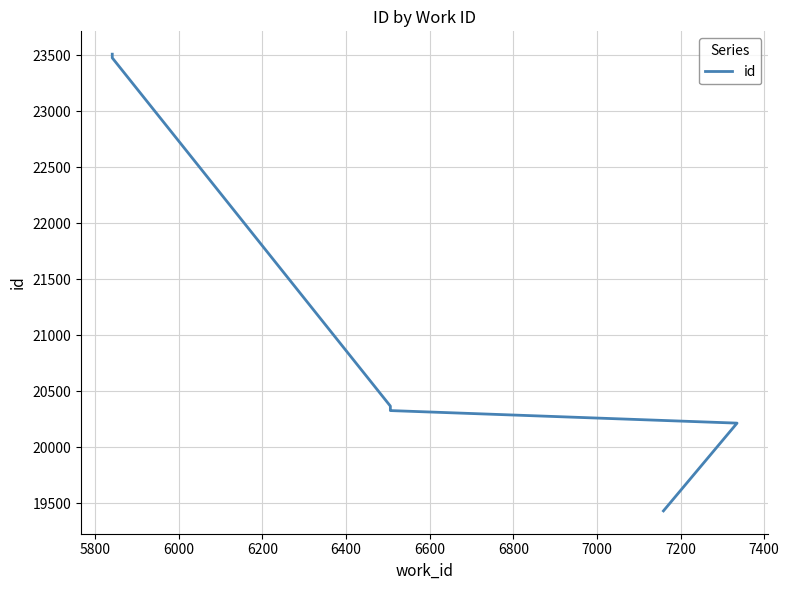

How many data points are above 20360?

4